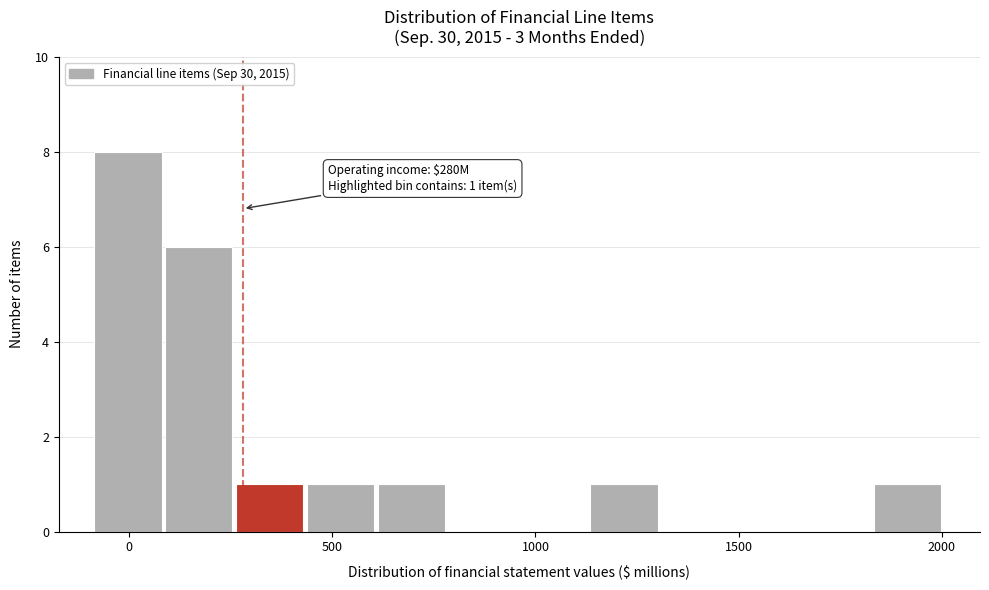

Read against the x-axis, roughly where is the centre of the tallest bar?

0